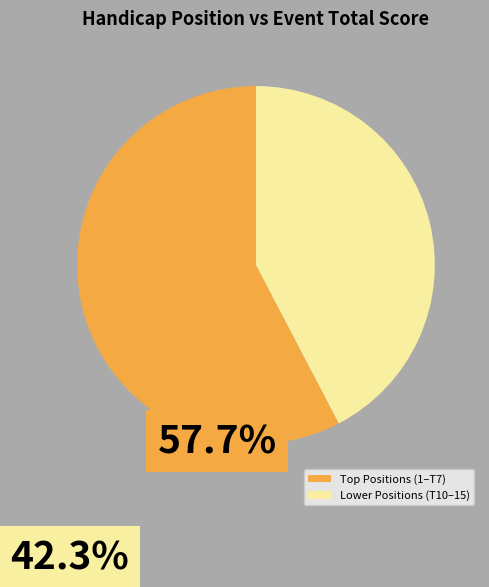

The Lower Positions (T10–15) slice represents 42% of the pie. True or false?

True